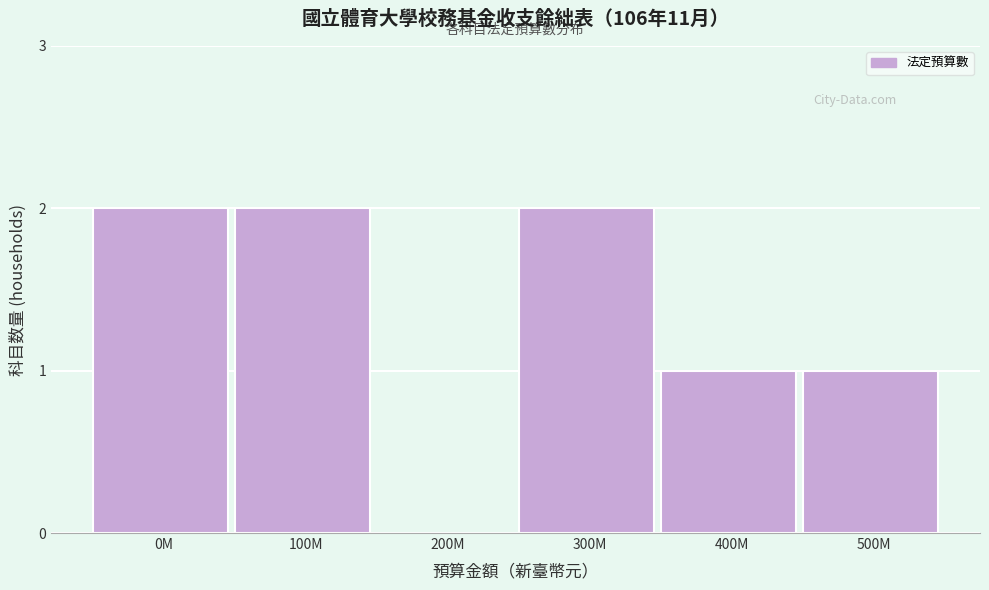

Reading left to right, extract all data points from this chart.

0M=2	100M=2	200M=0	300M=2	400M=1	500M=1